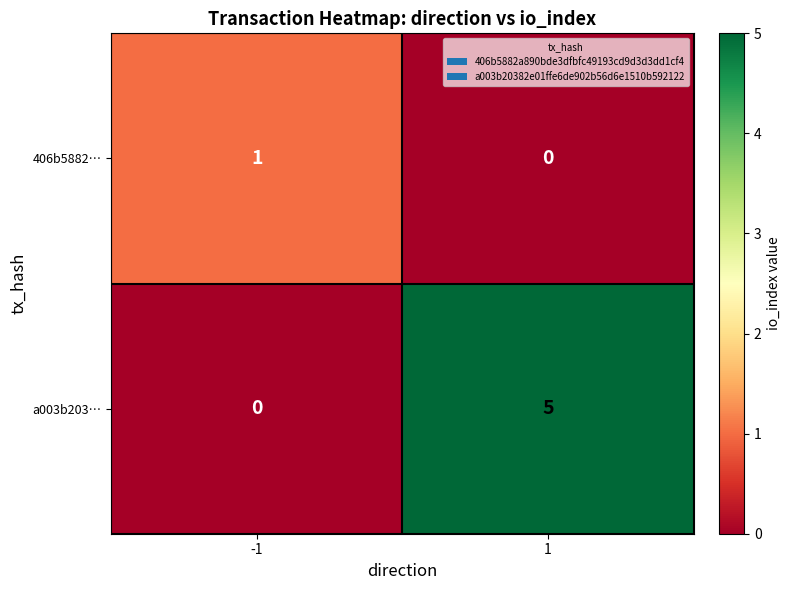

The a003b203… series shows 5 at 1. True or false?

True